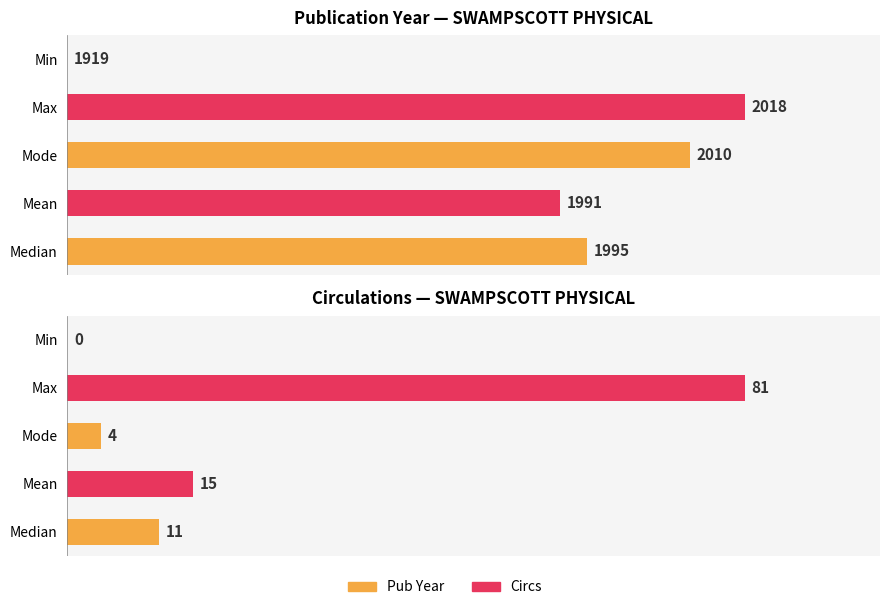

The Pub Year series shows 26.0 at Mode. True or false?

False